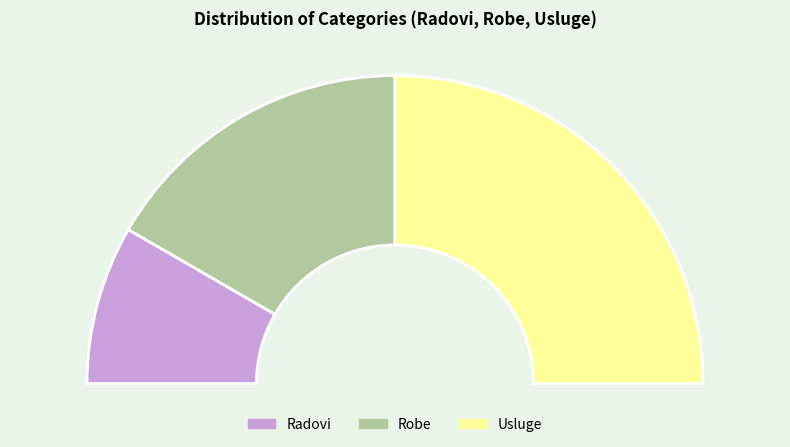

To the nearest percent, what percentage of the pie is Radovi?

17%